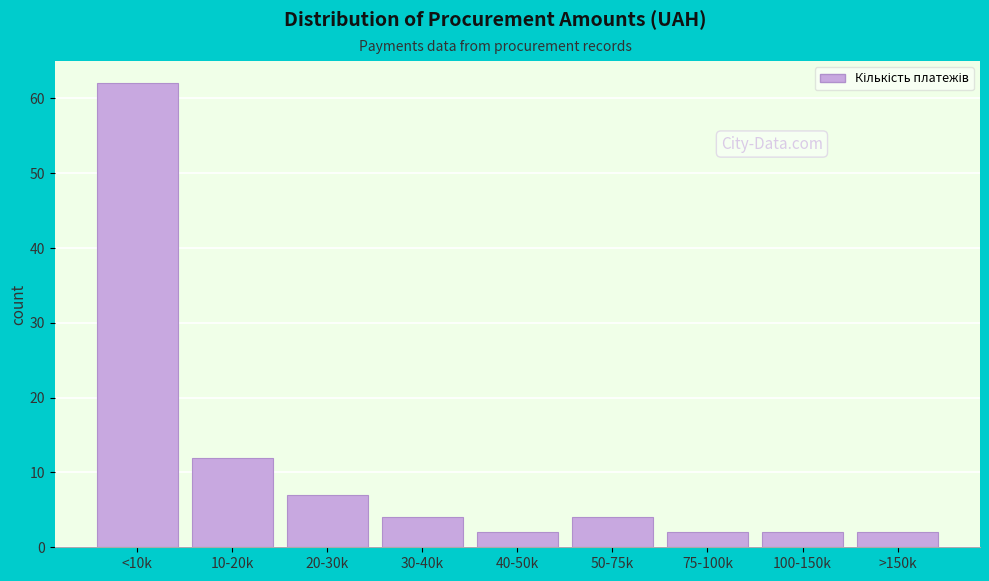

Reading left to right, transcribe all the data shown in this chart.

<10k=62	10-20k=12	20-30k=7	30-40k=4	40-50k=2	50-75k=4	75-100k=2	100-150k=2	>150k=2